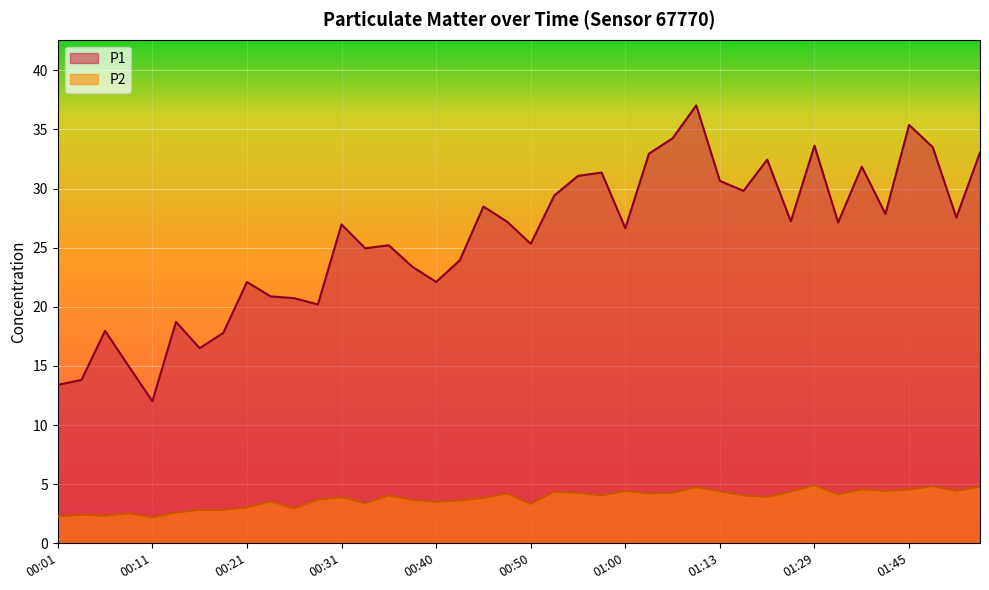

Reading left to right, extract all data points from this chart.

P1: 00:01=13.4	00:03=13.8	00:06=18.0	00:08=15.0	00:11=12.0	00:13=18.7	00:16=16.5	00:18=17.8	00:21=22.1	00:23=20.9	00:25=20.7	00:28=20.2	00:31=27.0	00:33=24.9	00:35=25.2	00:38=23.4	00:40=22.1	00:43=23.9	00:45=28.5	00:48=27.2	00:50=25.3	00:53=29.4	00:55=31.1	00:58=31.4	01:00=26.6	01:03=33.0	01:05=34.2	01:11=37.0	01:13=30.6	01:16=29.8	01:18=32.5	01:21=27.2	01:29=33.6	01:31=27.1	01:37=31.9	01:40=27.9	01:45=35.4	01:48=33.5	01:50=27.6	01:52=33.0
P2: 00:01=2.3	00:03=2.4	00:06=2.3	00:08=2.5	00:11=2.2	00:13=2.6	00:16=2.8	00:18=2.8	00:21=3.0	00:23=3.5	00:25=3.0	00:28=3.7	00:31=3.9	00:33=3.4	00:35=4.0	00:38=3.7	00:40=3.5	00:43=3.6	00:45=3.8	00:48=4.2	00:50=3.3	00:53=4.3	00:55=4.3	00:58=4.0	01:00=4.4	01:03=4.2	01:05=4.3	01:11=4.8	01:13=4.4	01:16=4.0	01:18=3.9	01:21=4.4	01:29=4.9	01:31=4.1	01:37=4.6	01:40=4.4	01:45=4.5	01:48=4.8	01:50=4.4	01:52=4.8